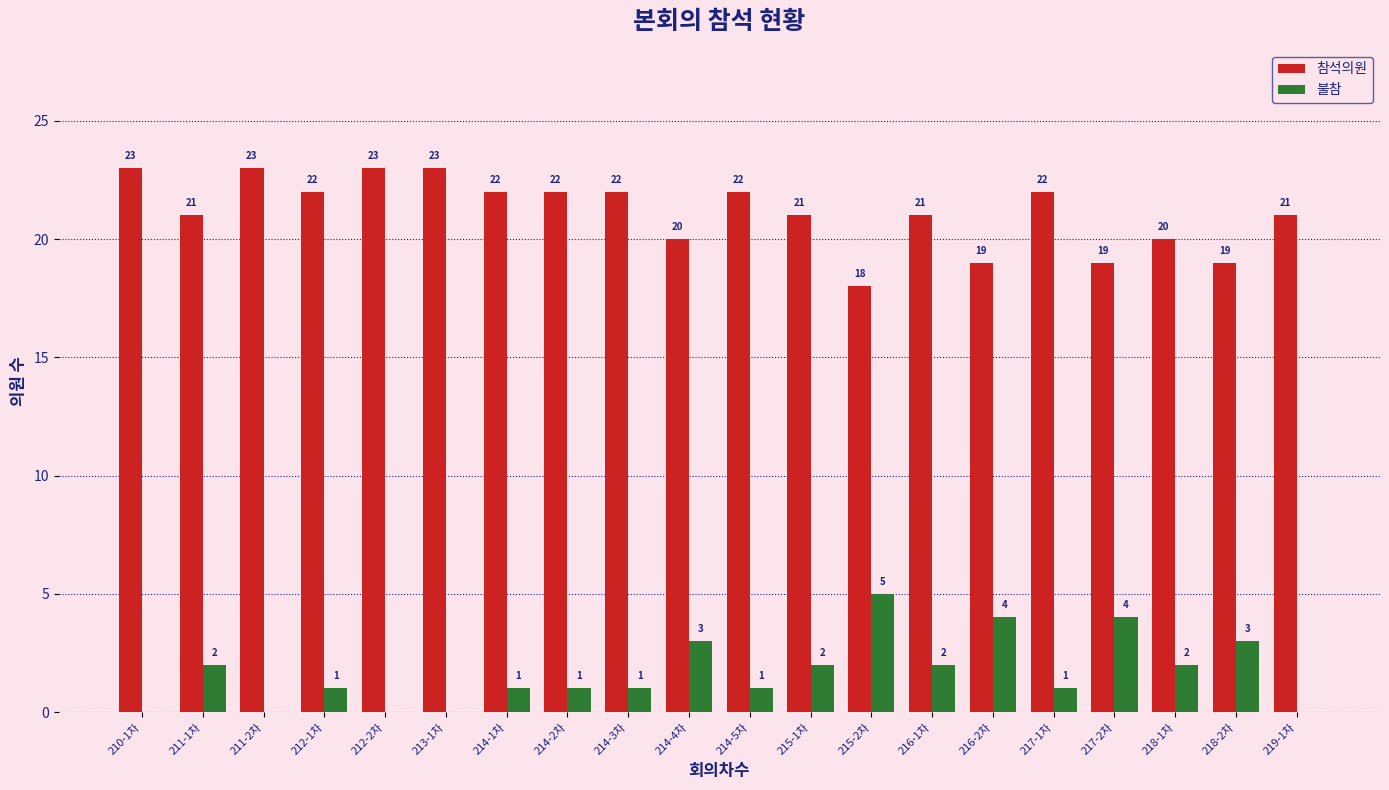

What is the total value across all series at 217-2차?

23